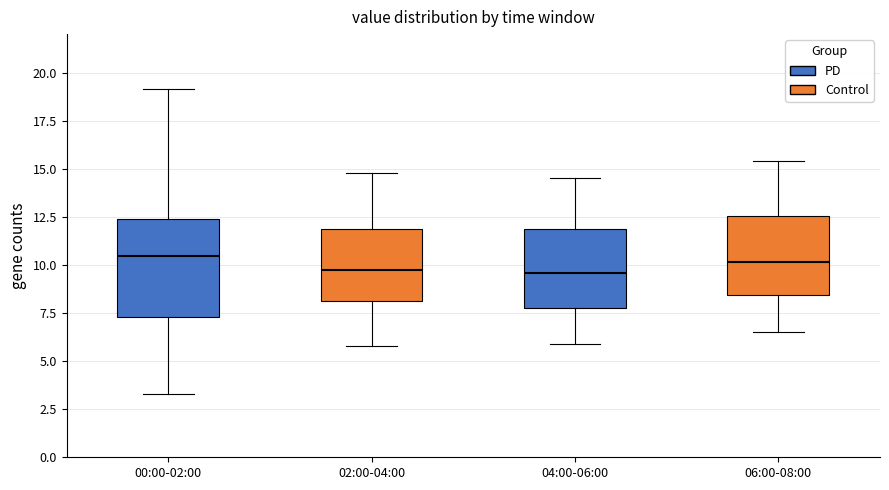

Comparing the boxes themselves (not the whiskers), which one is the tallest?

00:00-02:00